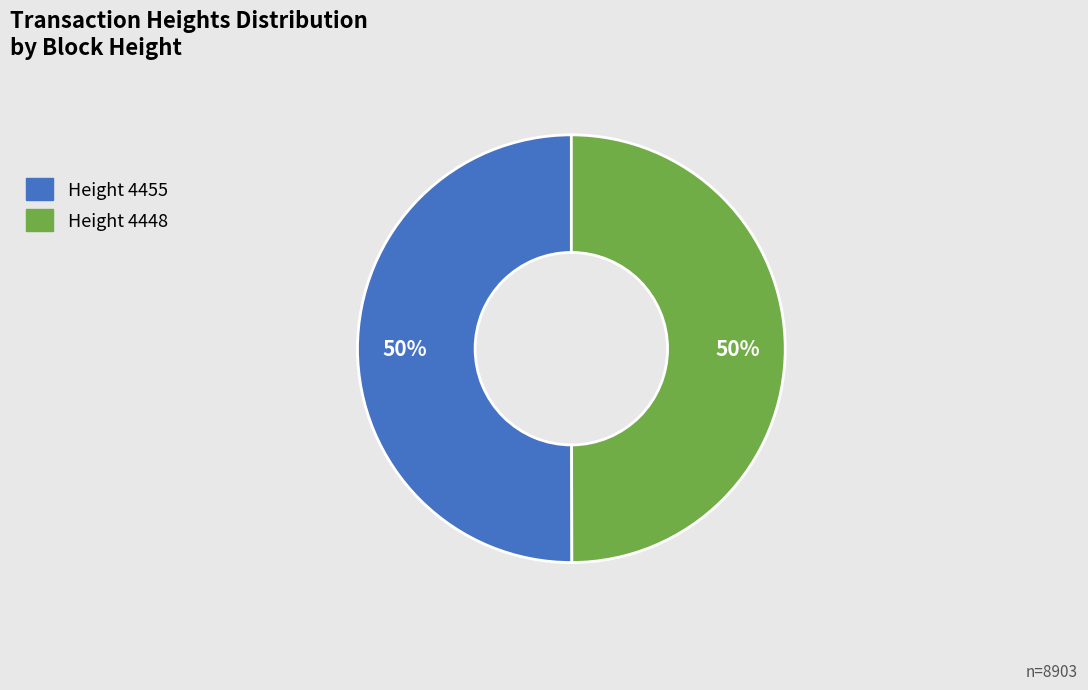

To the nearest percent, what is the average slice percentage?

50%